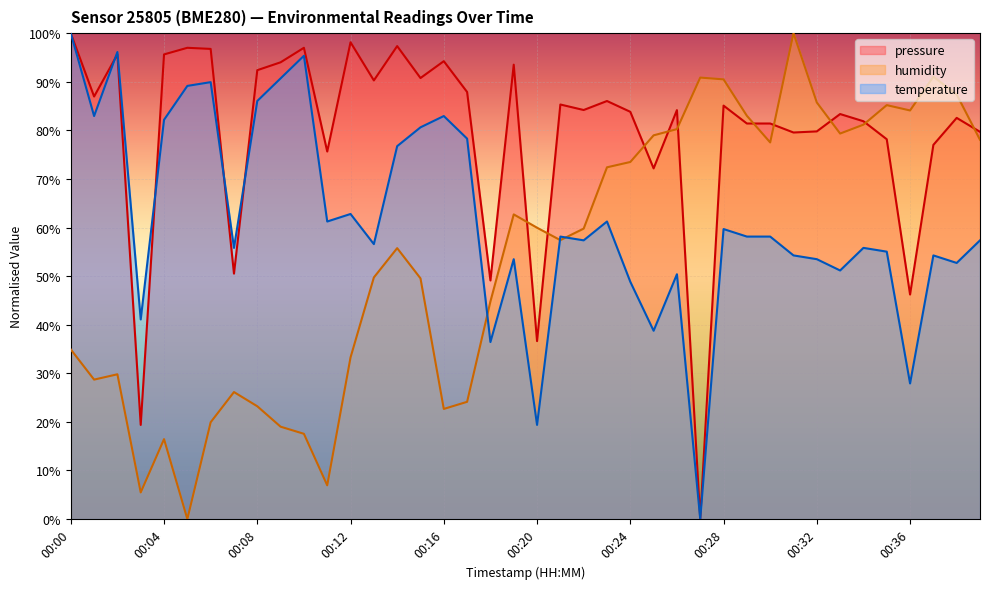

How many intersections are there between temperature and pressure?

4